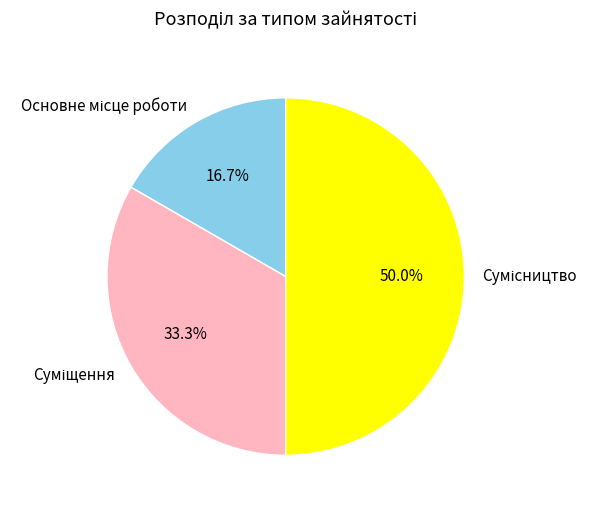

Which slice is the largest?

Сумісництво